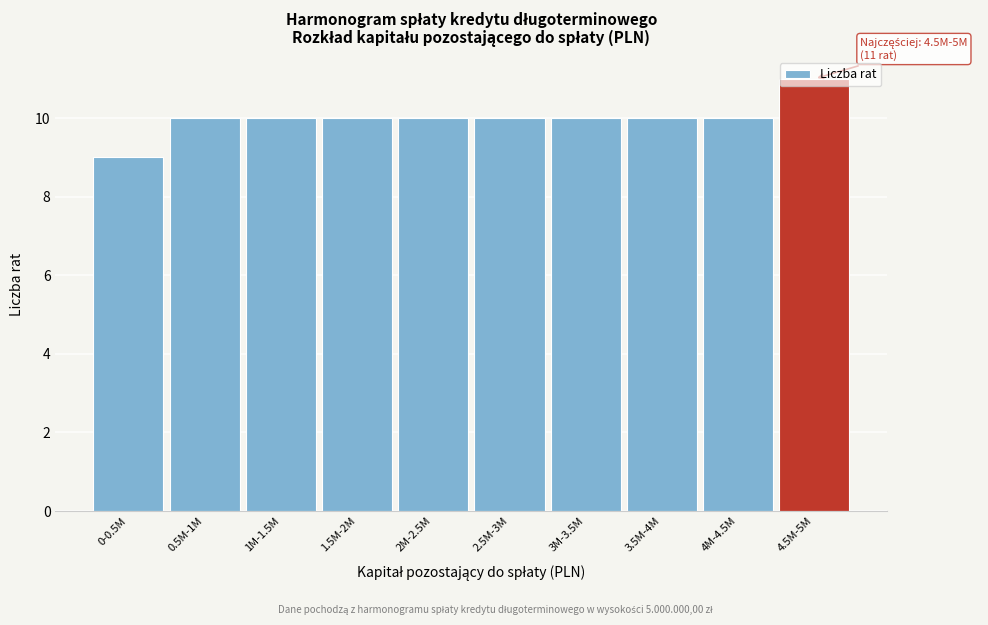

What is the average value?

10